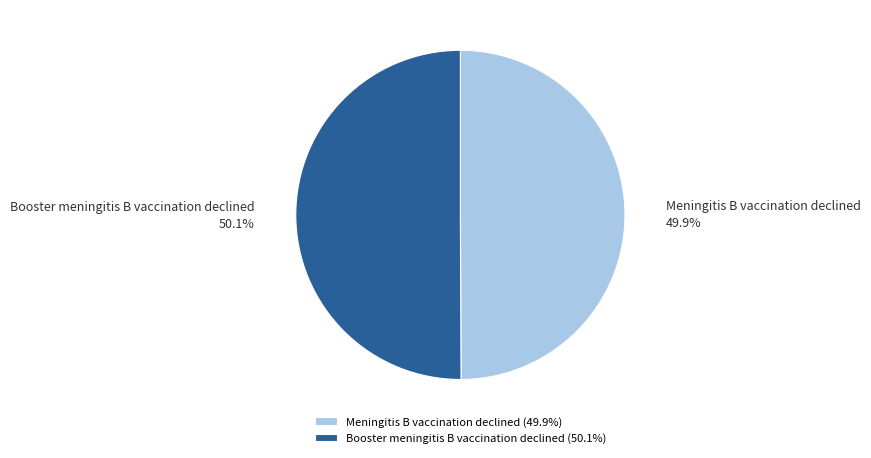

Combined, what portion of the pie is Booster meningitis B vaccination declined and Meningitis B vaccination declined?

100.0%